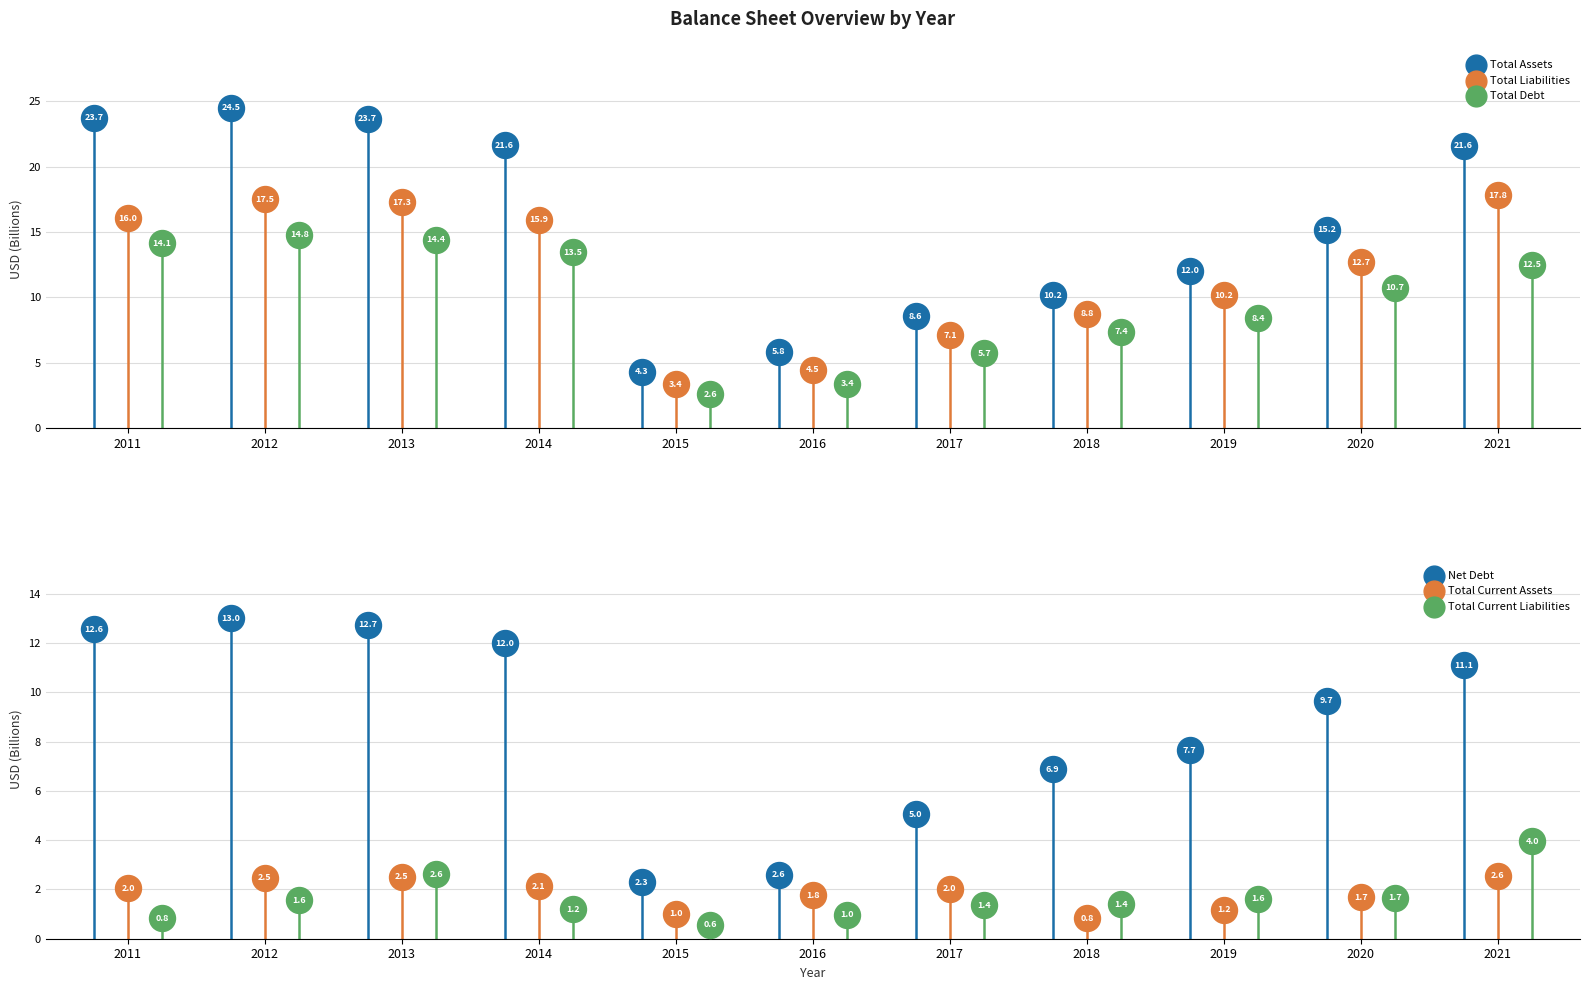

At which category is the sum across all series the highest?

2012